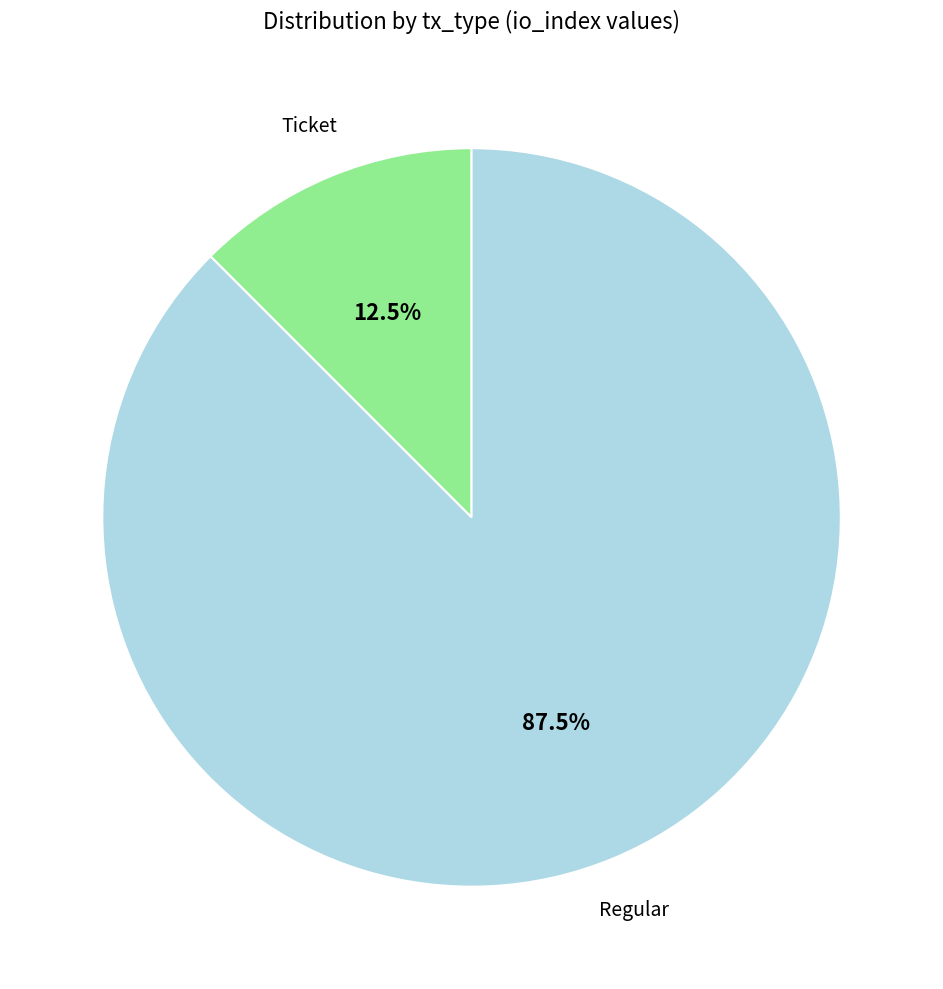

To the nearest percent, what is the difference between the largest and smallest slice percentages?

75%